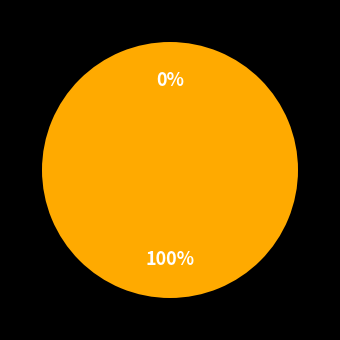

Rank the categories by value from highest to lowest.

299738, 299741